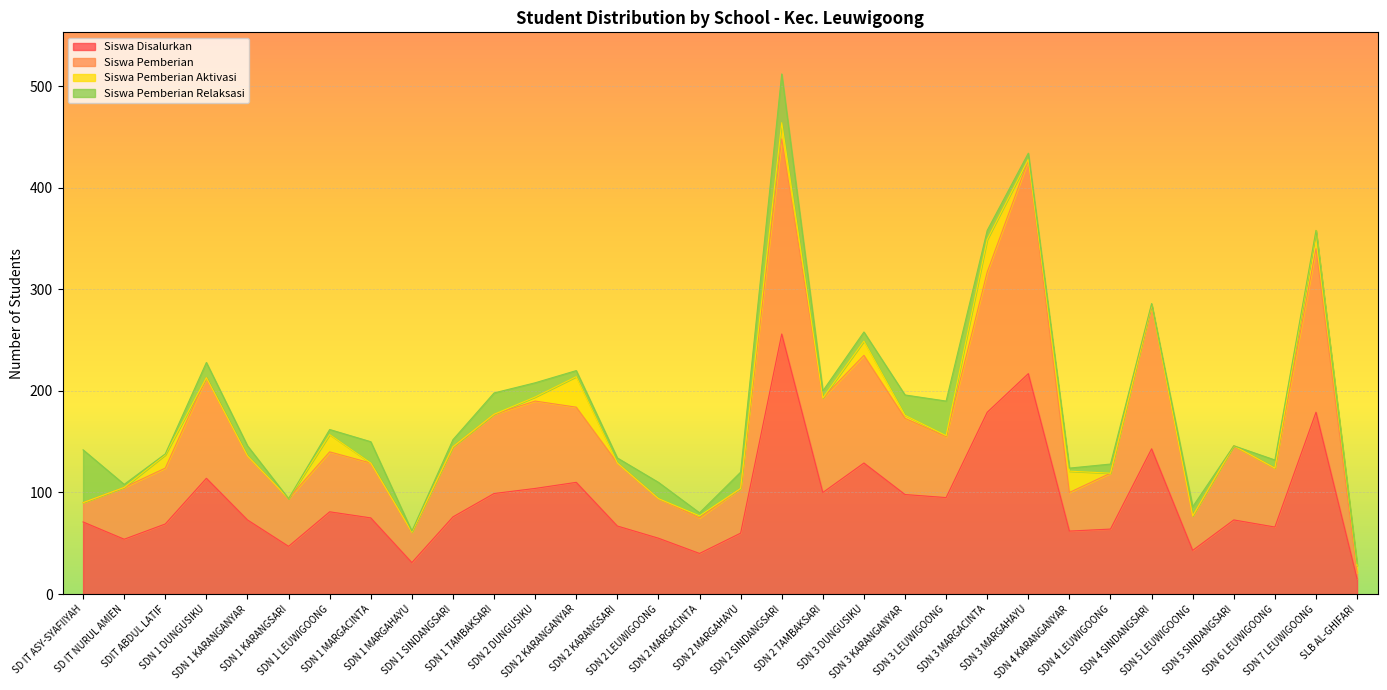

What is the lowest value of the Siswa Disalurkan series?

15